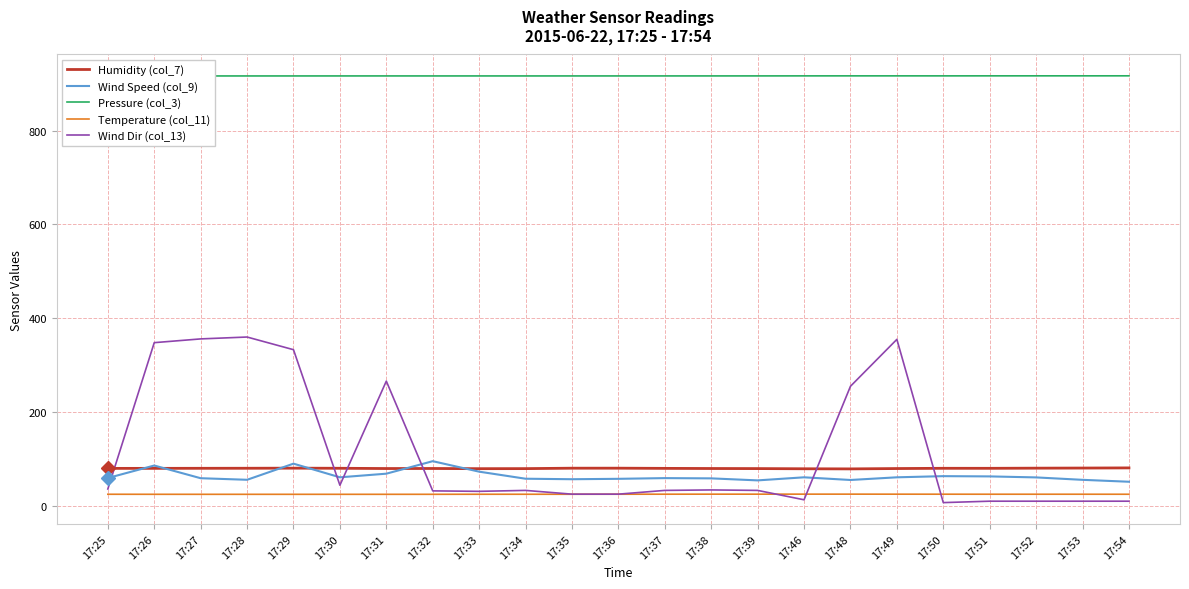

True or false: Wind Speed (col_9) and Pressure (col_3) intersect in this chart.

False